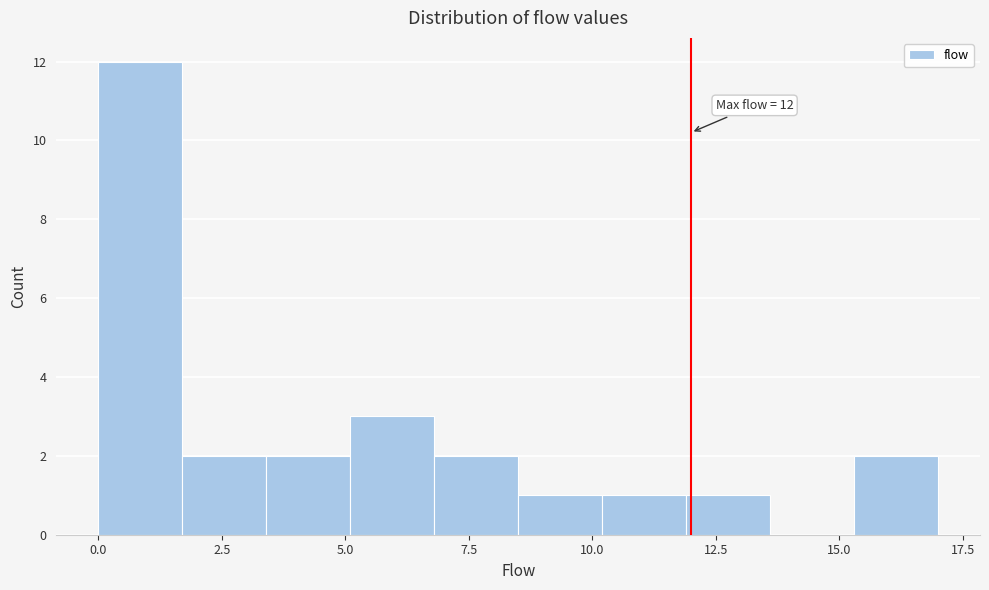

Around what value on the x-axis is the tallest bar? Give the approximate position of its centre, as read against the axis.

1.0